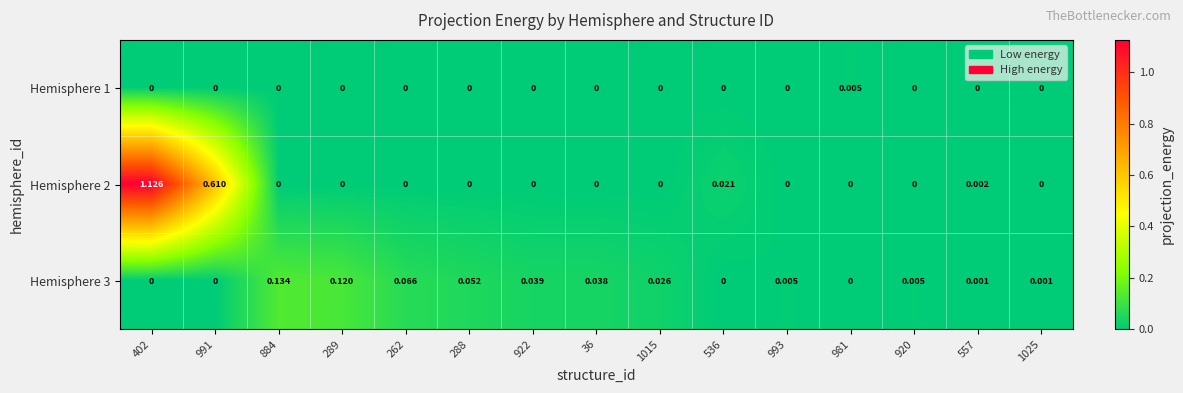

Rank the series by their maximum value, from highest to lowest.

Hemisphere 2, Hemisphere 3, Hemisphere 1